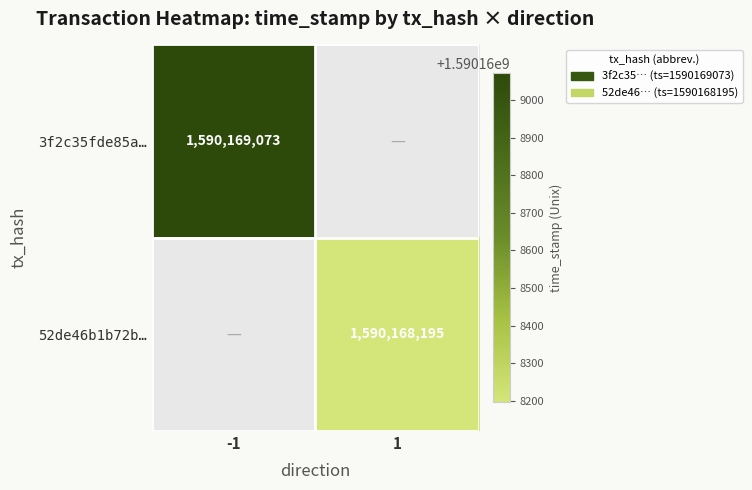

The value of 3f2c35fde85a508258ab2da588a54158d6eec98 at time_stamp is 1590169073. True or false?

True